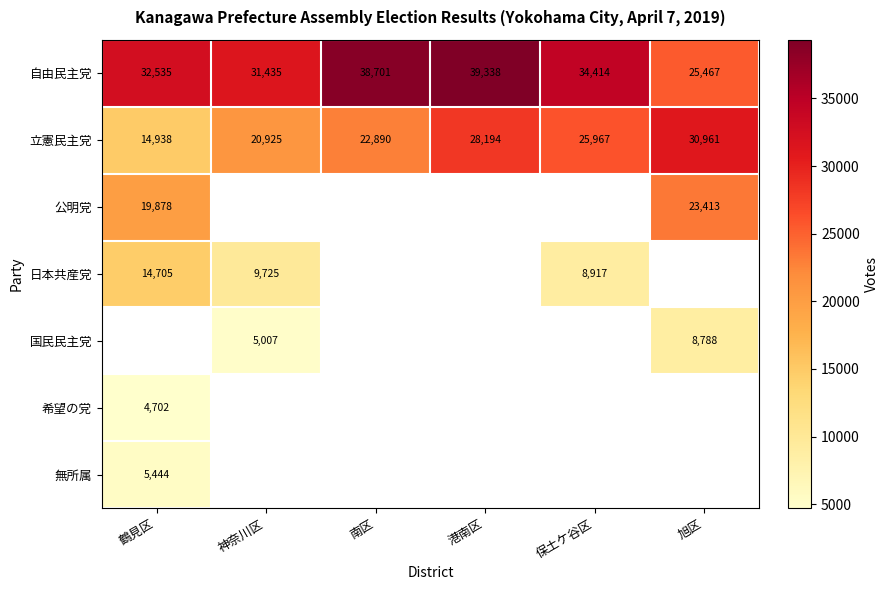

At how many categories does at least one series exceed 7158?

6